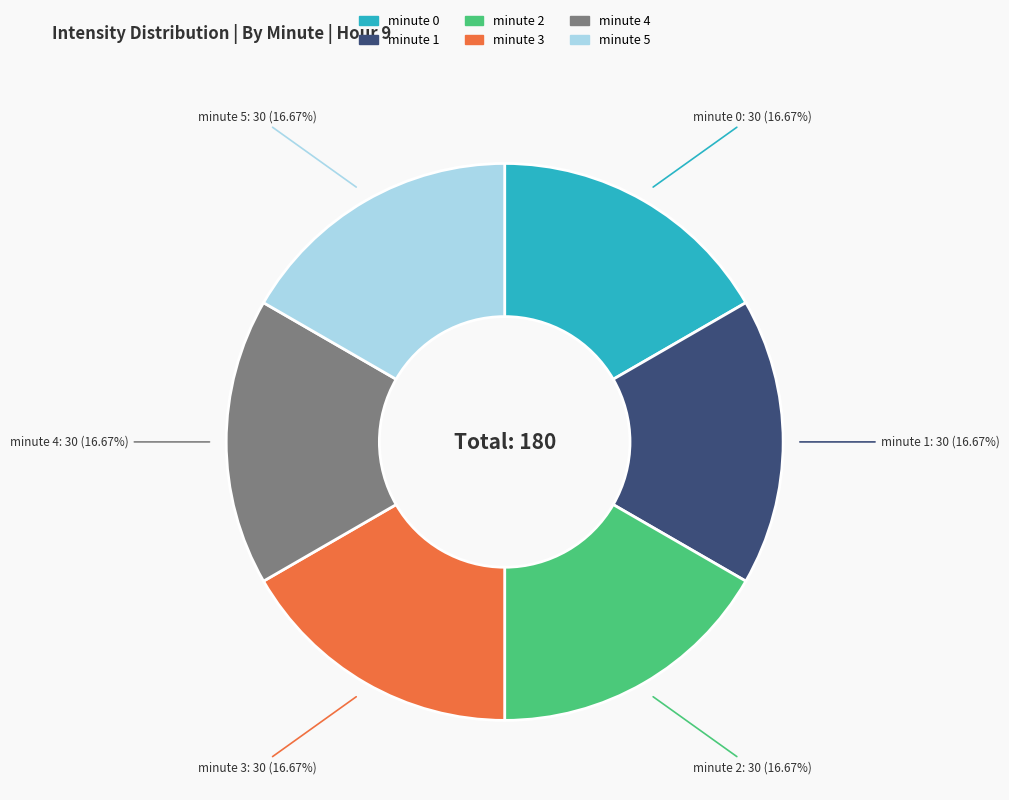

What is the ratio of the value at minute 4 to the value at minute 3?

1.0